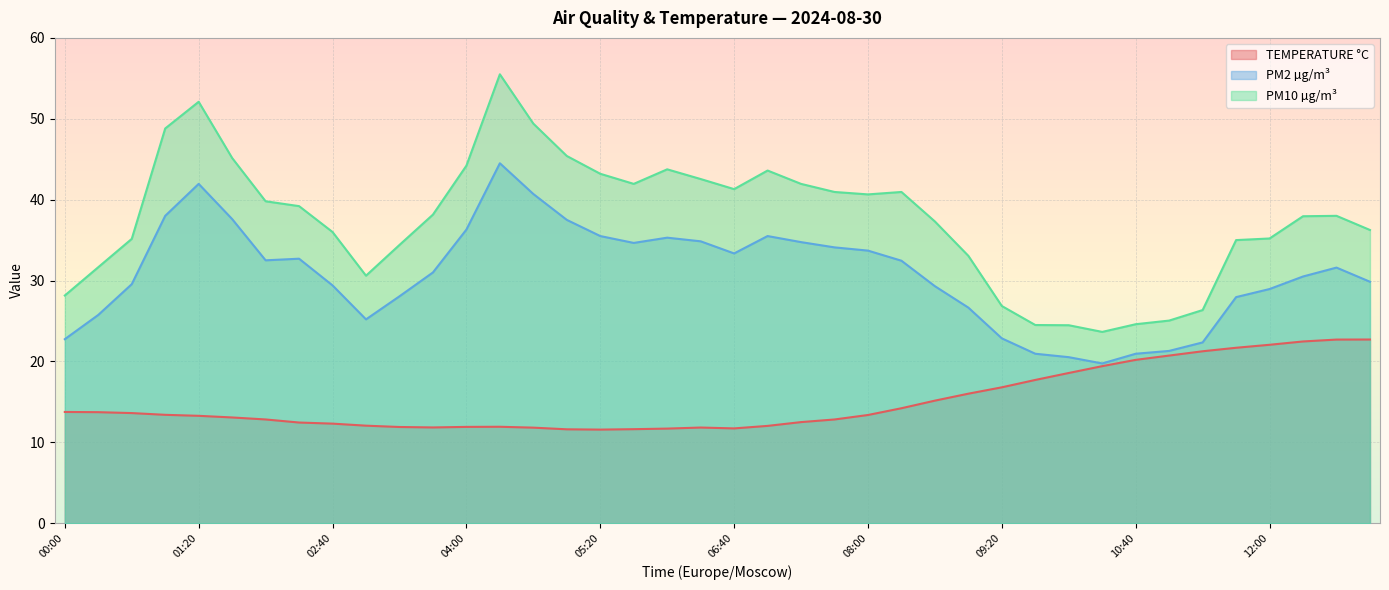

How many lines are shown in the chart?

3